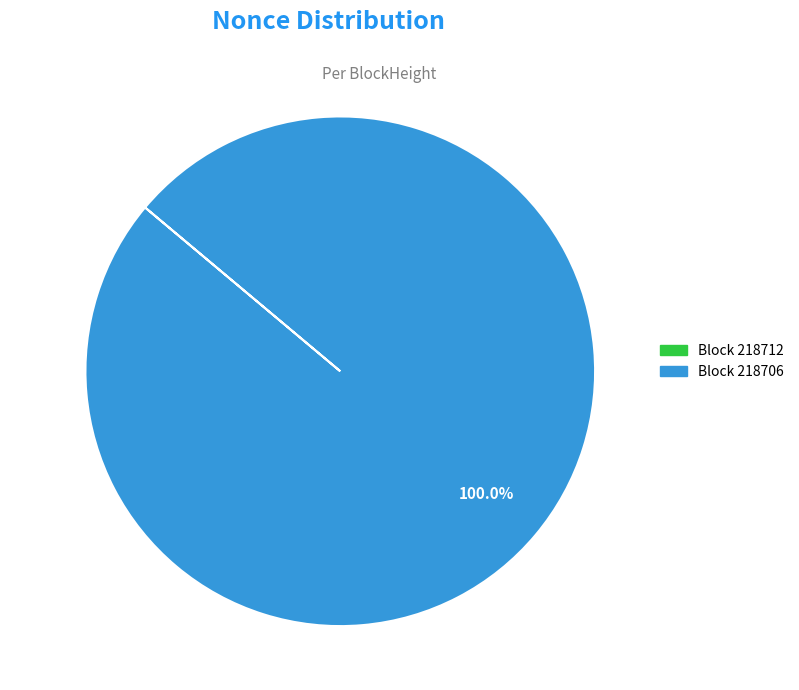

Does any single category account for the majority?

Yes